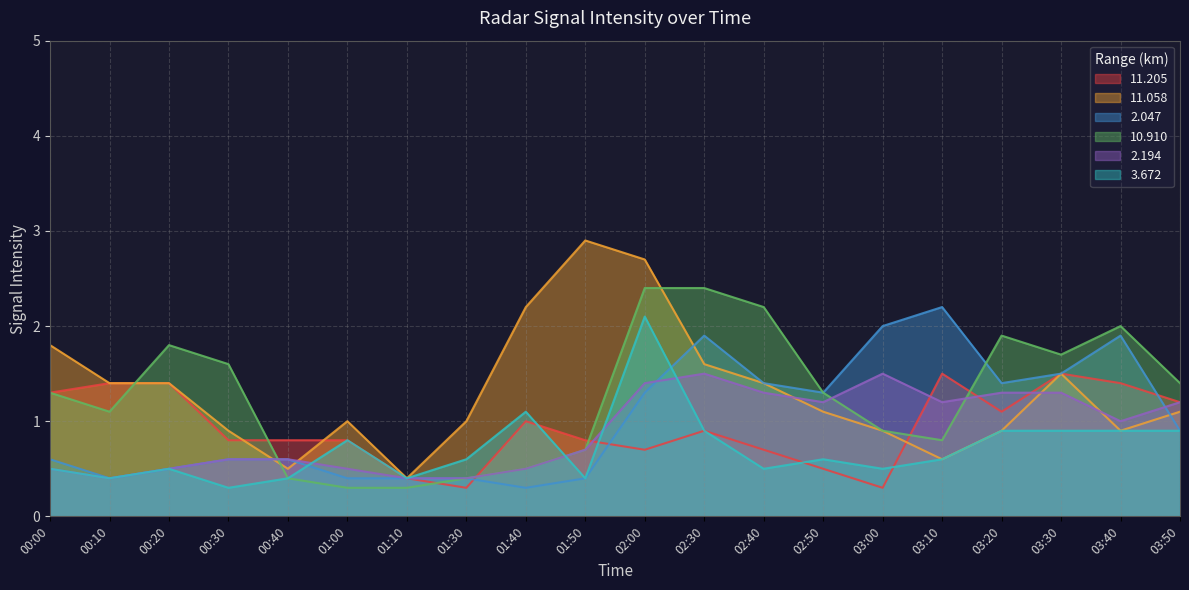

Reading left to right, transcribe all the data shown in this chart.

11.205: 1.3	1.4	1.4	0.8	0.8	0.8	0.4	0.3	1.0	0.8	0.7	0.9	0.7	0.5	0.3	1.5	1.1	1.5	1.4	1.2
11.058: 1.8	1.4	1.4	0.9	0.5	1.0	0.4	1.0	2.2	2.9	2.7	1.6	1.4	1.1	0.9	0.6	0.9	1.5	0.9	1.1
2.047: 0.6	0.4	0.5	0.6	0.6	0.4	0.4	0.4	0.3	0.4	1.3	1.9	1.4	1.3	2.0	2.2	1.4	1.5	1.9	0.9
10.910: 1.3	1.1	1.8	1.6	0.4	0.3	0.3	0.4	0.5	0.7	2.4	2.4	2.2	1.3	0.9	0.8	1.9	1.7	2.0	1.4
2.194: 0.5	0.4	0.5	0.6	0.6	0.5	0.4	0.4	0.5	0.7	1.4	1.5	1.3	1.2	1.5	1.2	1.3	1.3	1.0	1.2
3.672: 0.5	0.4	0.5	0.3	0.4	0.8	0.4	0.6	1.1	0.4	2.1	0.9	0.5	0.6	0.5	0.6	0.9	0.9	0.9	0.9